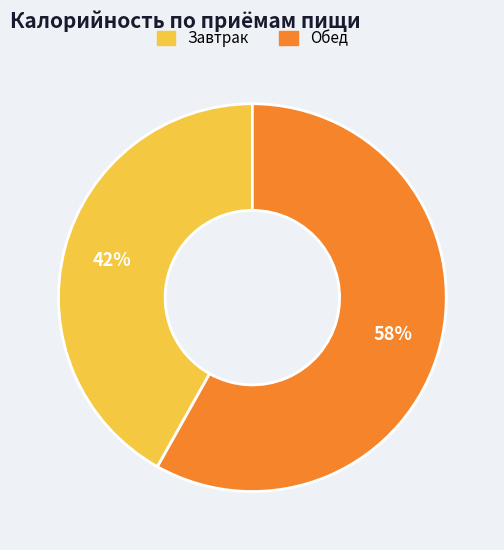

The Завтрак slice represents 42% of the pie. True or false?

True